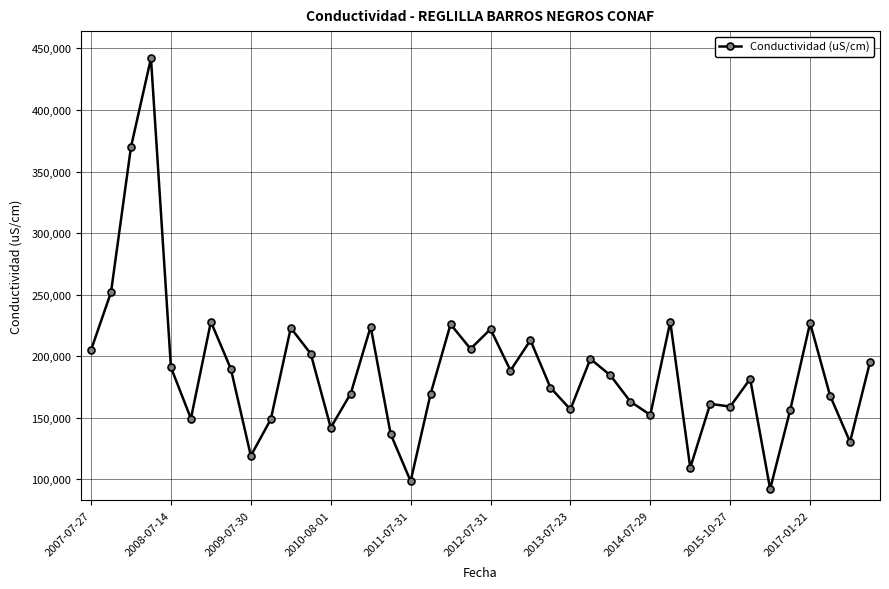

What is the greatest value displayed?

442000